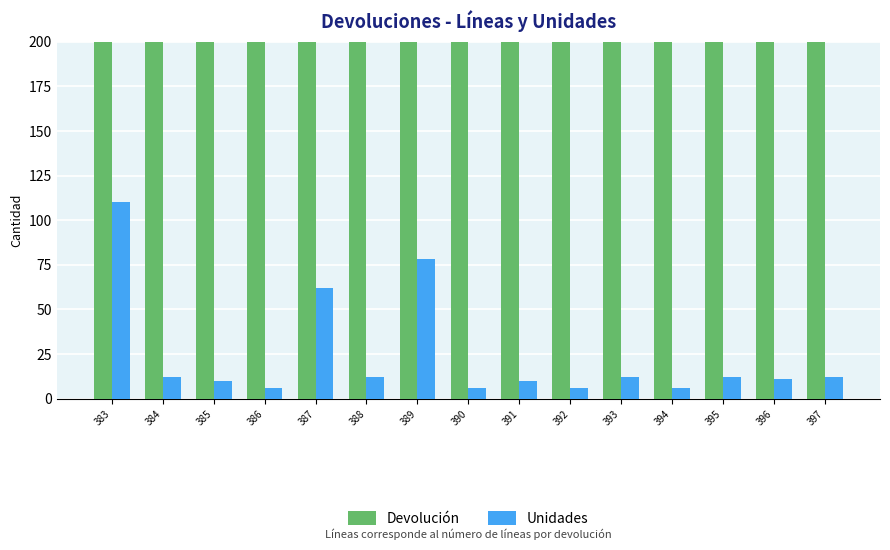

What is the spread (max minus min) of values at 388?

376